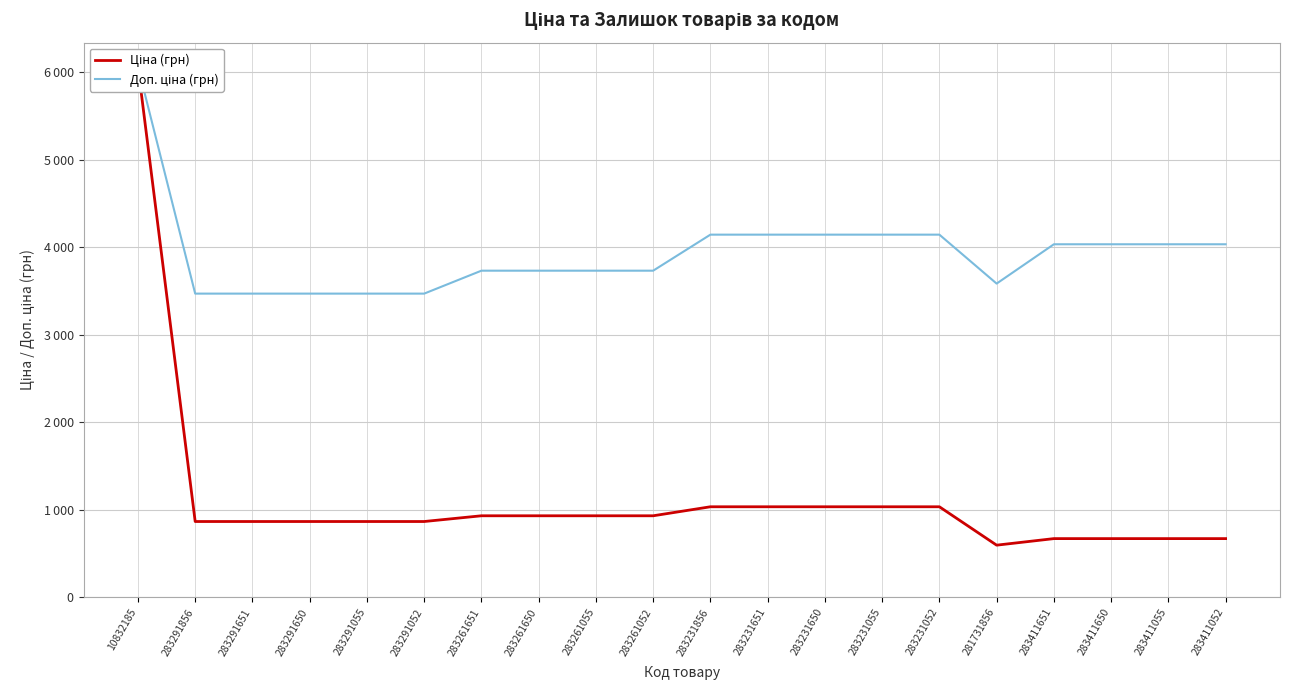

What is the value of the Доп. ціна (грн) point at the 6th from the left?

3472.1